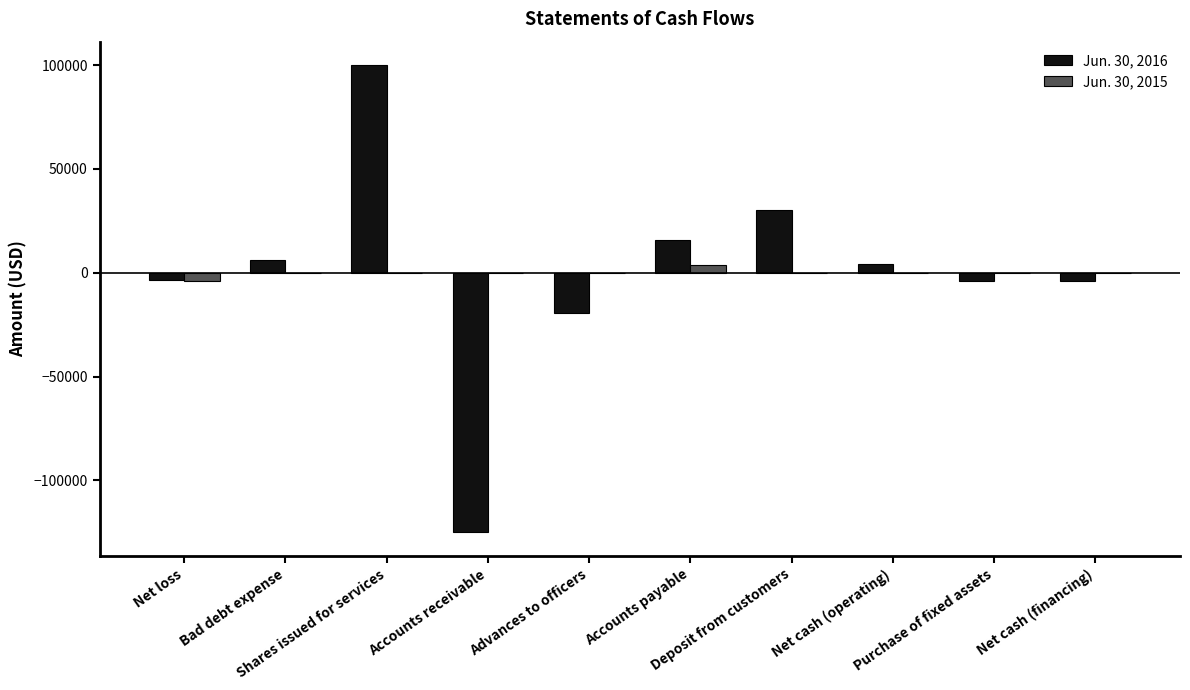

What is the greatest value displayed?

100000